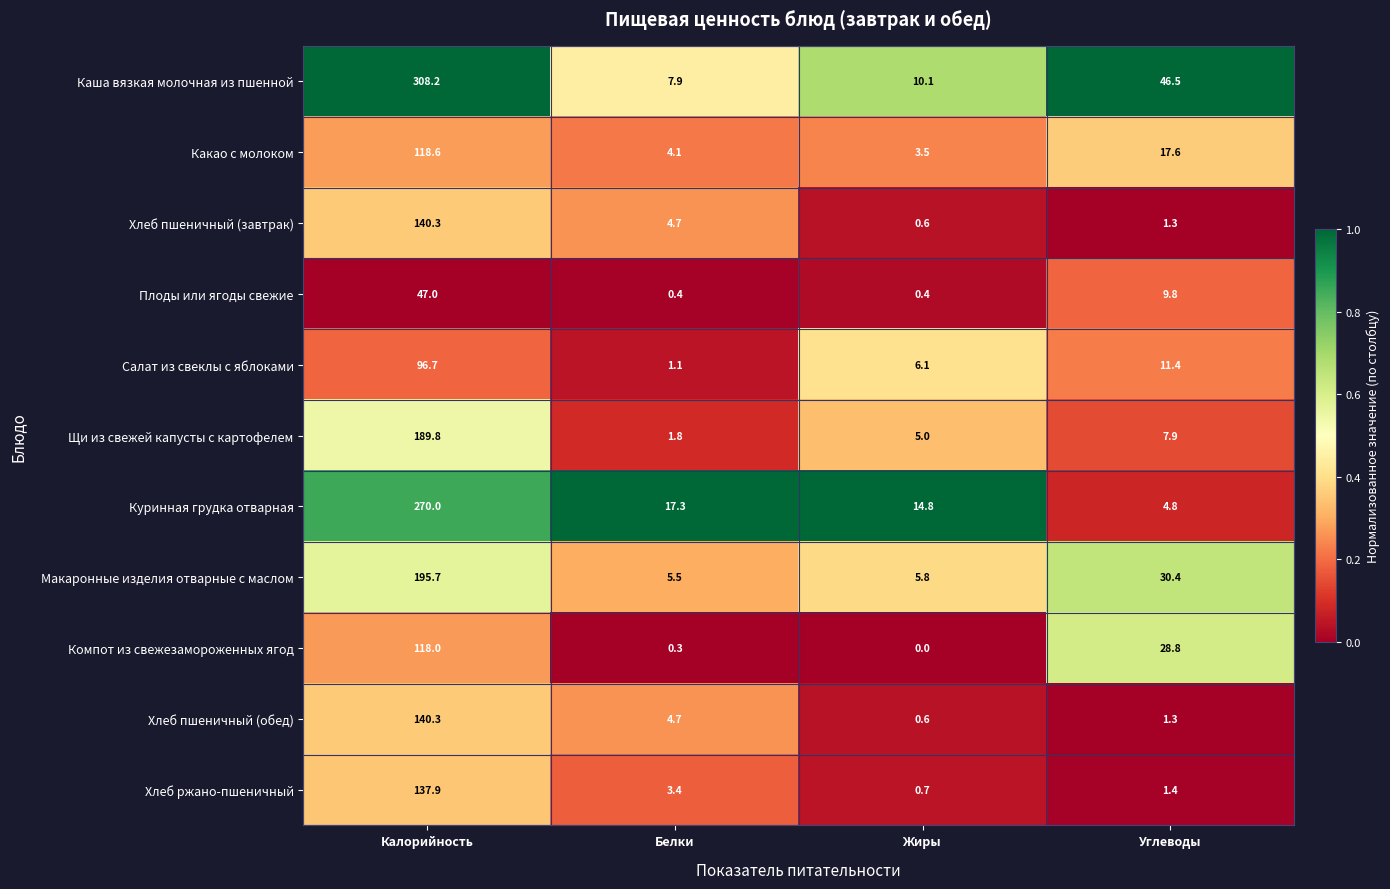

At which label does Какао с молоком first exceed 17?

Калорийность